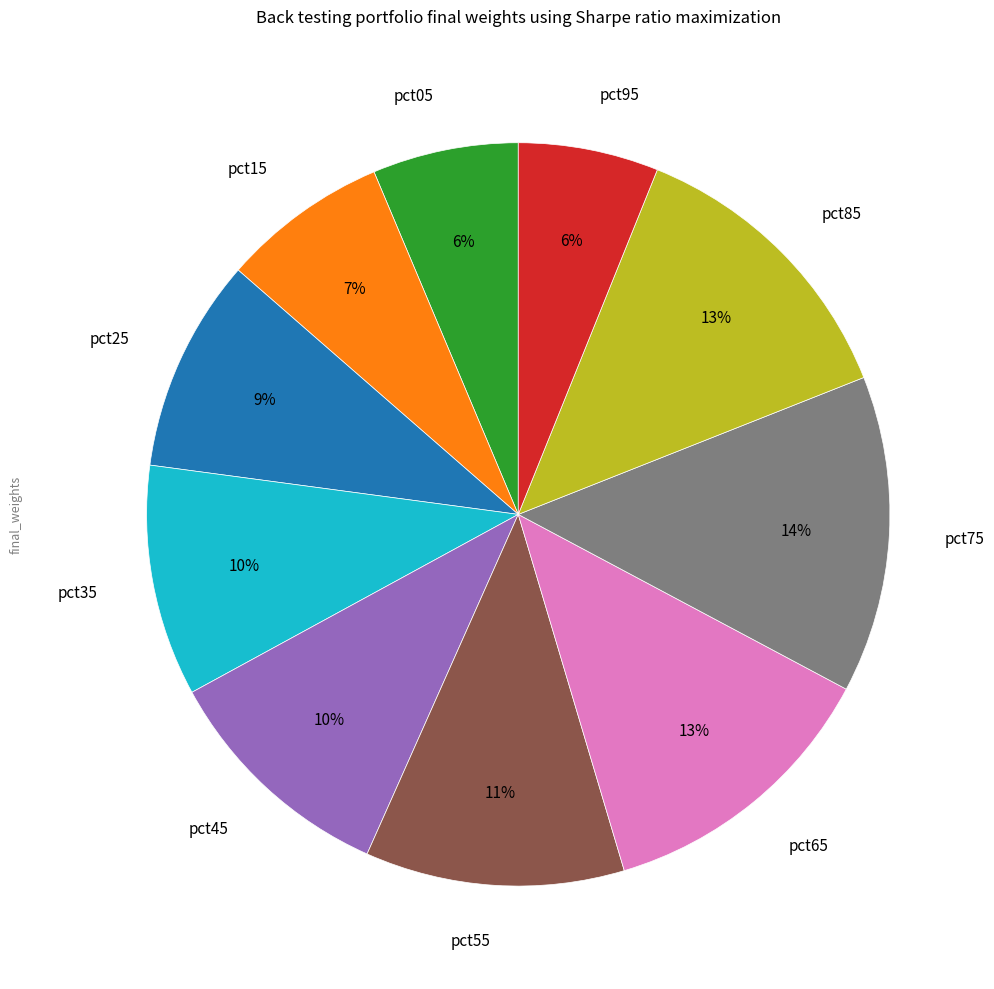

To the nearest percent, what is the combined percentage of pct95 and pct65?

19%